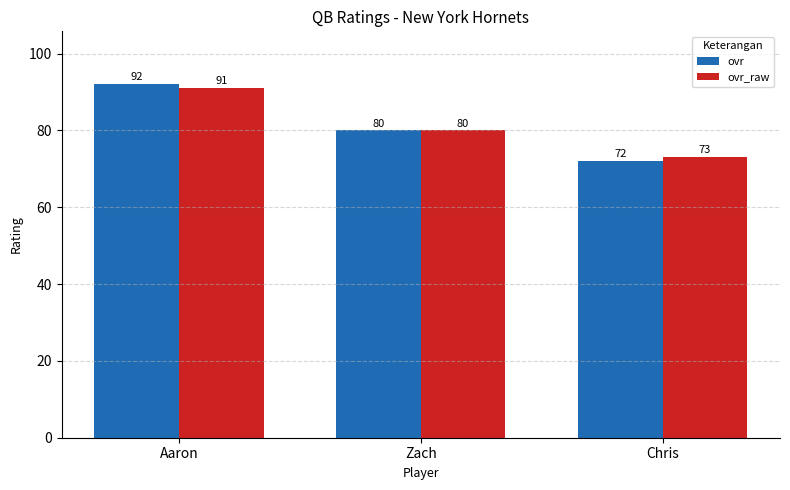

Reading left to right, extract all data points from this chart.

ovr: 92	80	72
ovr_raw: 91	80	73